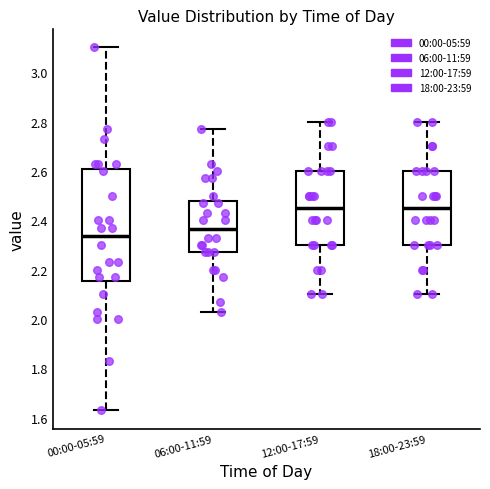

Where is the lower edge of the box for 12:00-17:59 on the y-axis? The values are not printed on the chart, so give them approximately, as read against the axis.

2.30